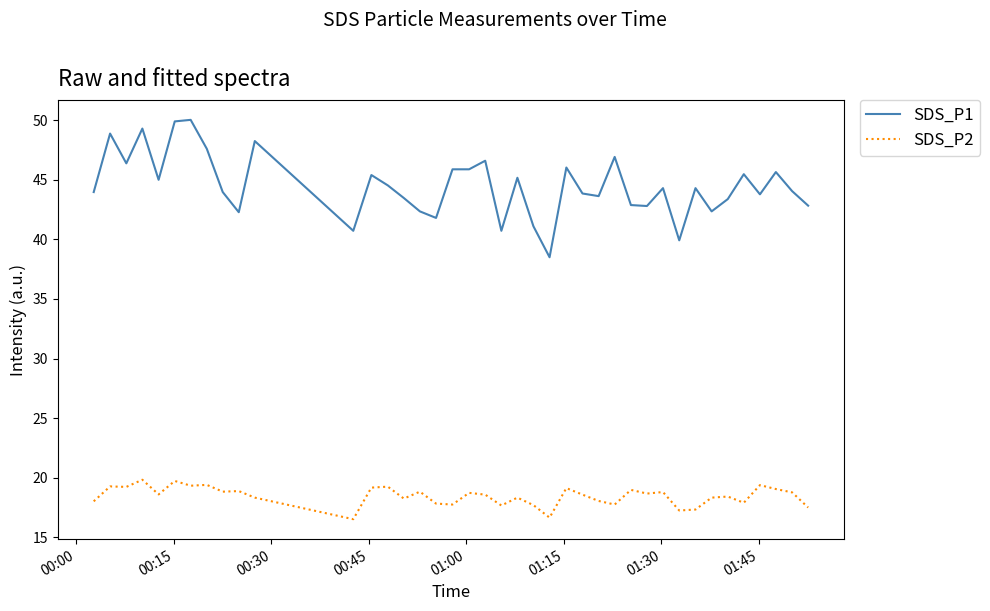

What is the difference between the maximum and minimum values in the SDS_P2 series?

3.3